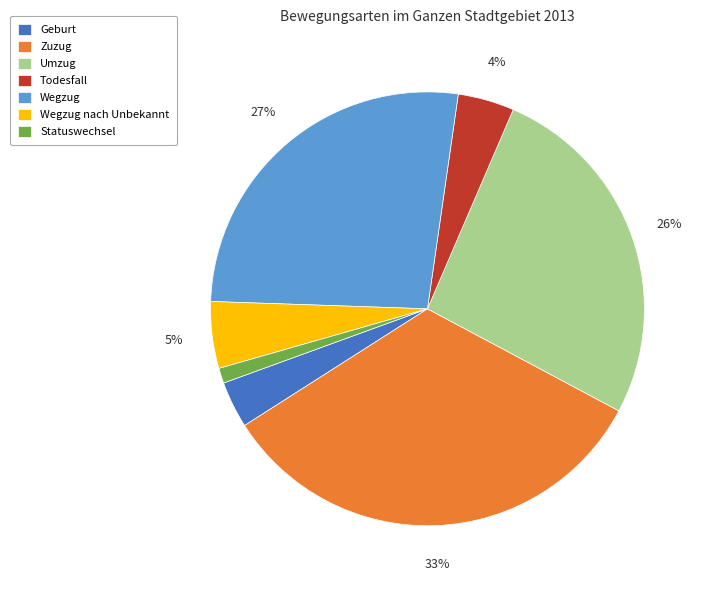

Does any single category account for the majority?

No